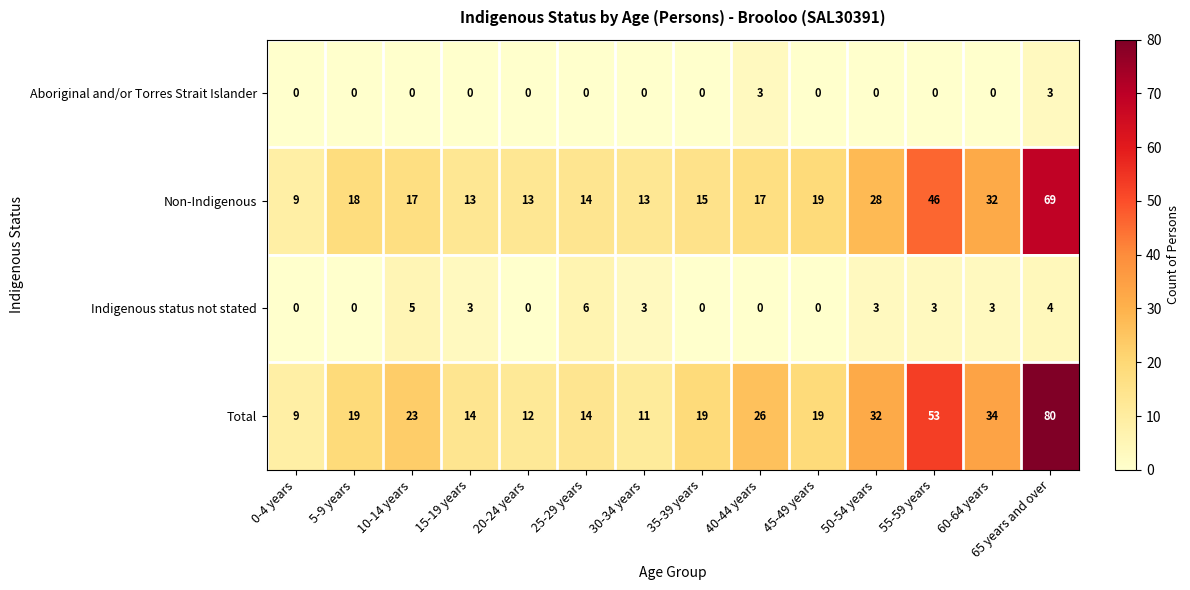

Rank the series by their maximum value, from highest to lowest.

Total, Non-Indigenous, Indigenous status not stated, Aboriginal and/or Torres Strait Islander